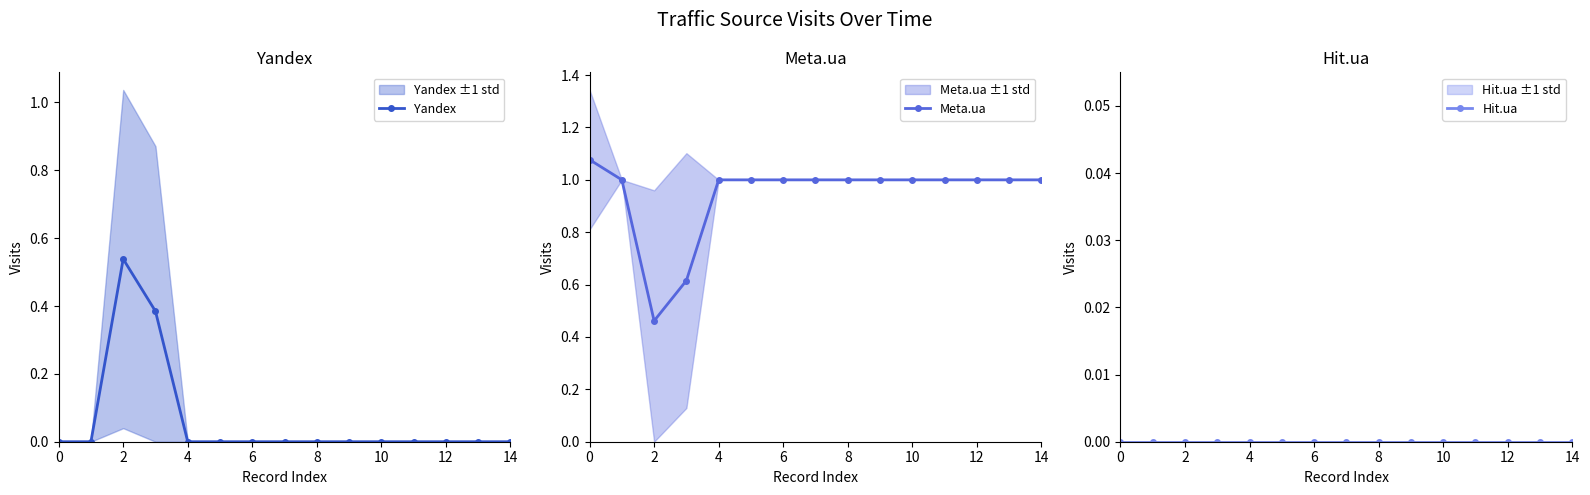

What is the label of the 2nd point from the right?

13